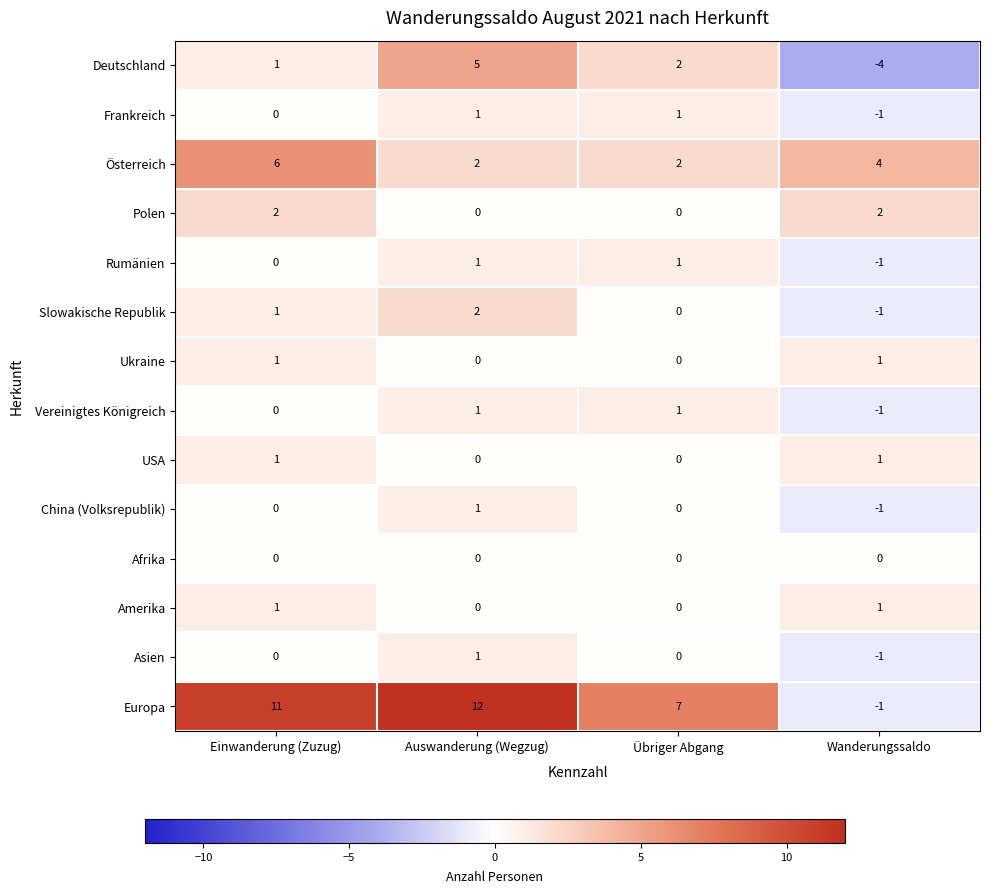

How many negative values does the Vereinigtes Königreich series have?

1